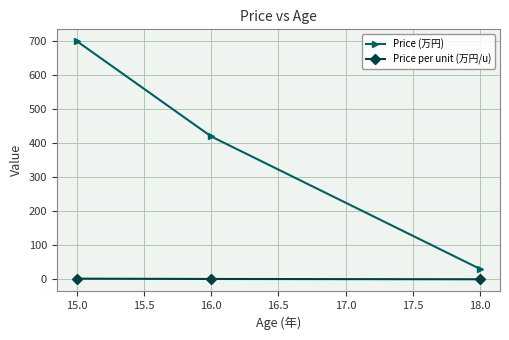

What is the sum of all Price per unit (万円/u) values?

3.6